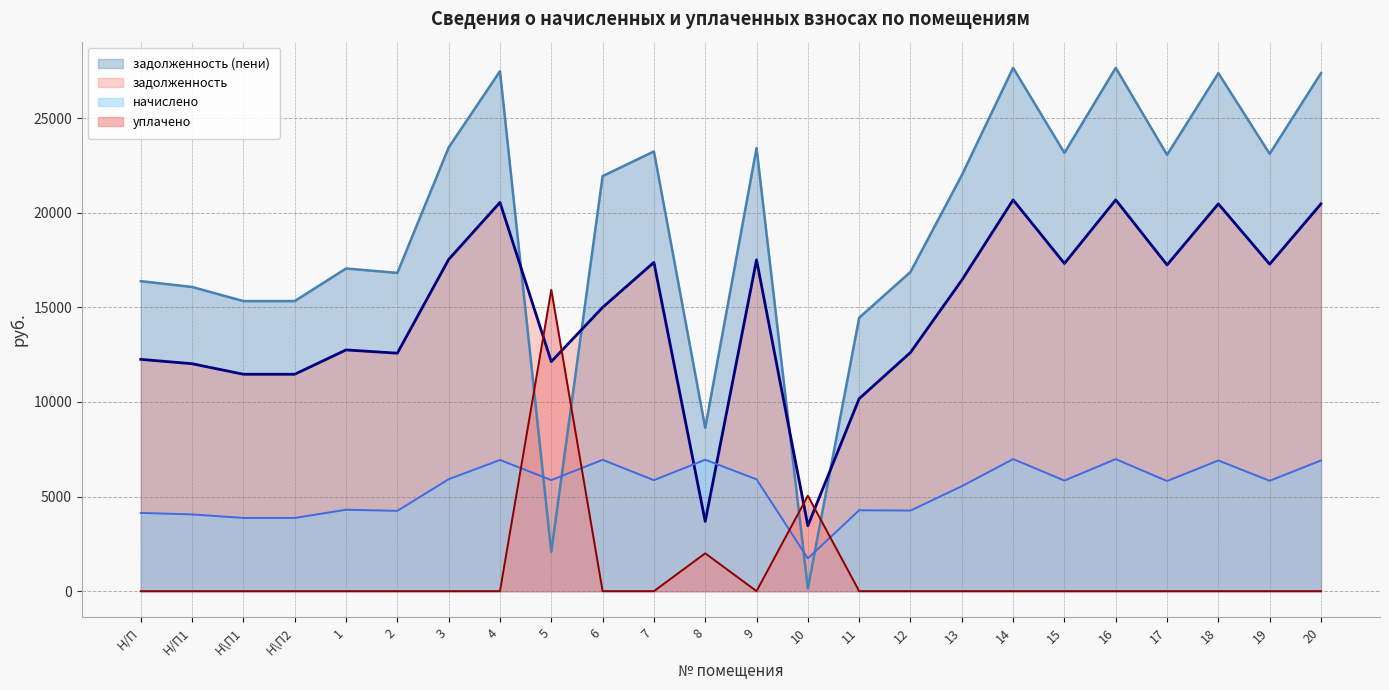

At Н/П1, list the series in order from smallest to largest.

уплачено, начислено, задолженность, задолженность (пени)